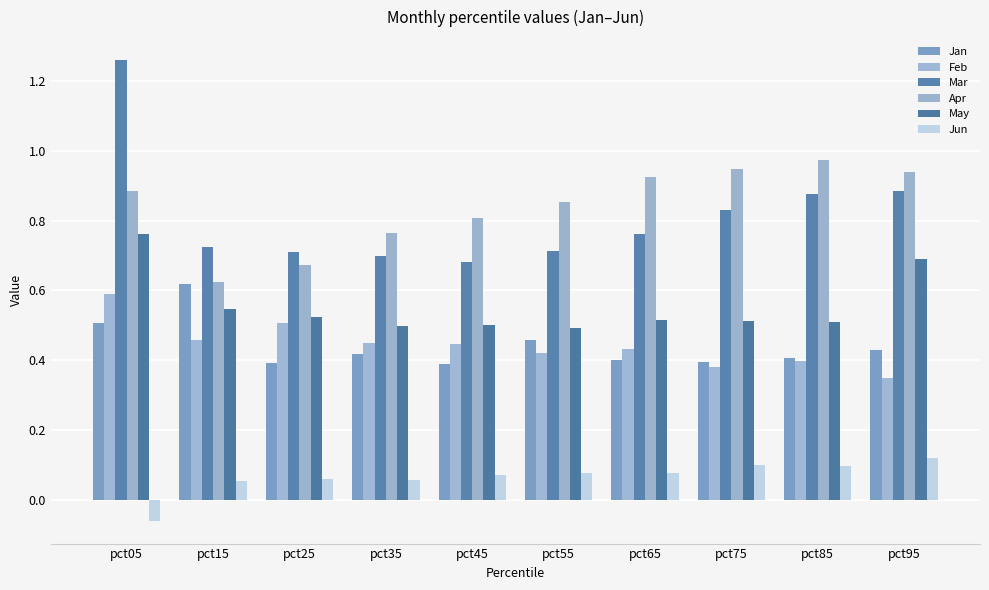

Which series changed the most between pct35 and pct75?

Apr